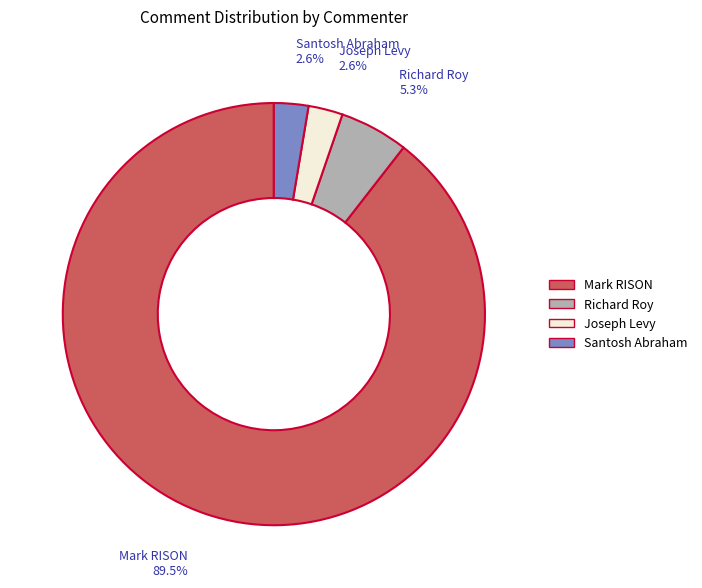

The Joseph Levy slice represents 16% of the pie. True or false?

False